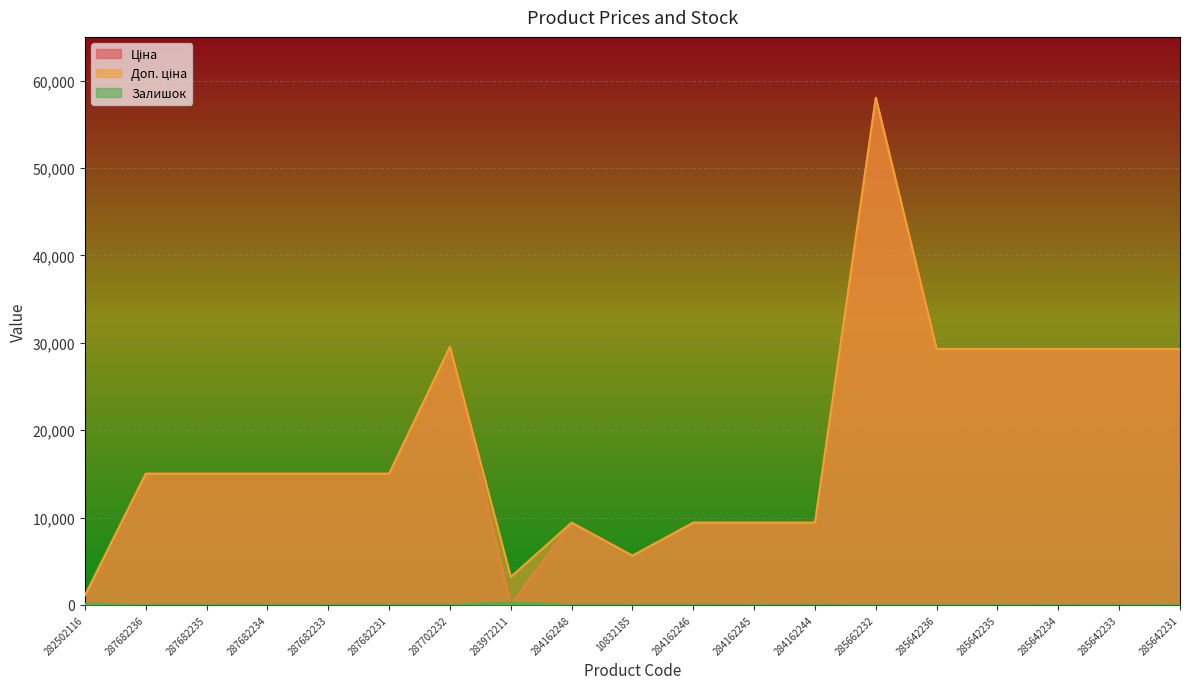

Rank the series by their maximum value, from lowest to highest.

Залишок, Ціна, Доп. ціна